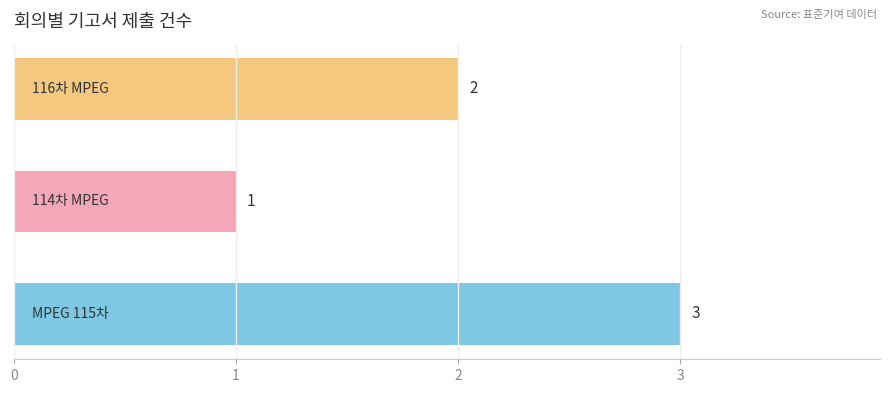

What is the difference between the second highest and minimum values?

1